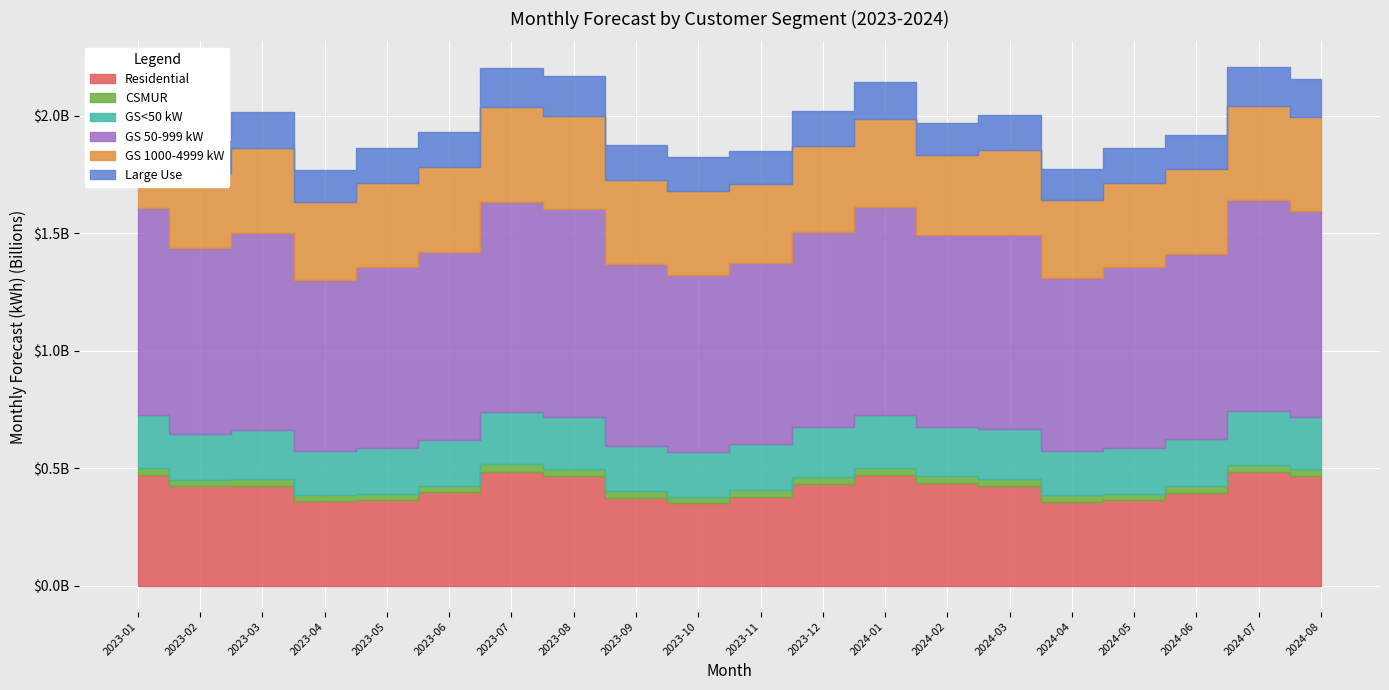

Which series has the widest spread of values?

GS 50-999 kW